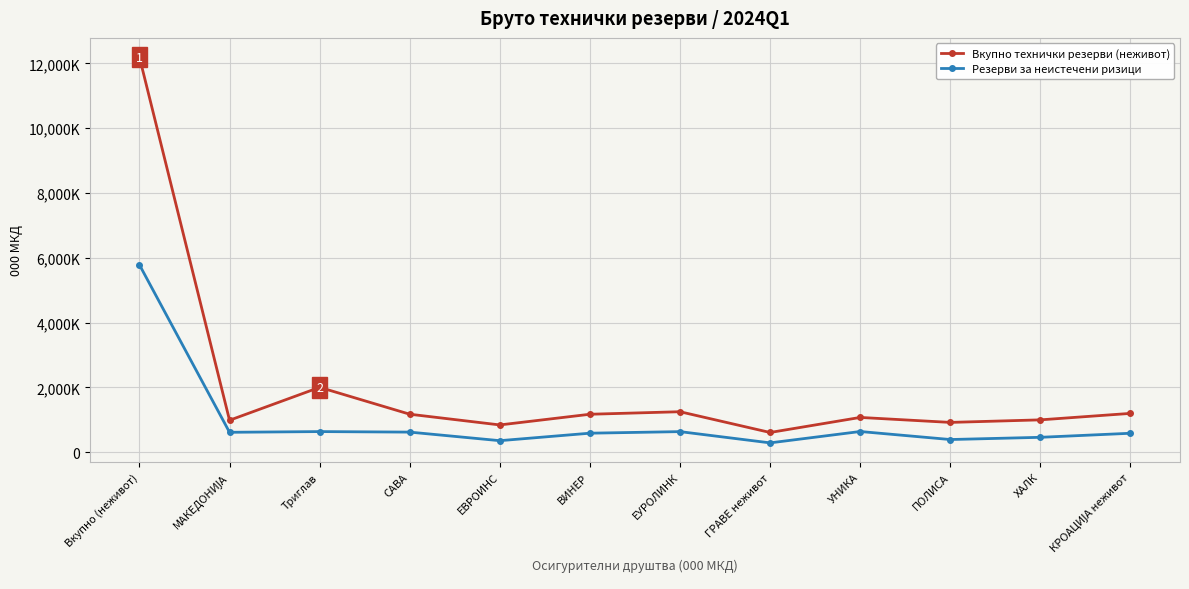

Reading left to right, what are all the values shown in this chart?

Вкупно технички резерви (неживот): 12194603	983625	2000218	1170097	839151	1168888	1247062	605910	1070808	917242	995838	1195764
Резерви за неистечени ризици: 5782061	611933	633727	617677	353133	584246	632571	285311	636093	388418	456937	582015